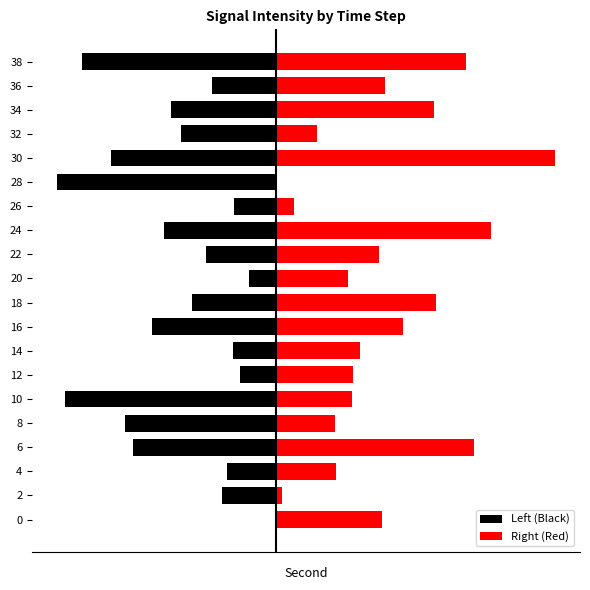

How many values in the Right (Red) series are below 6?

10